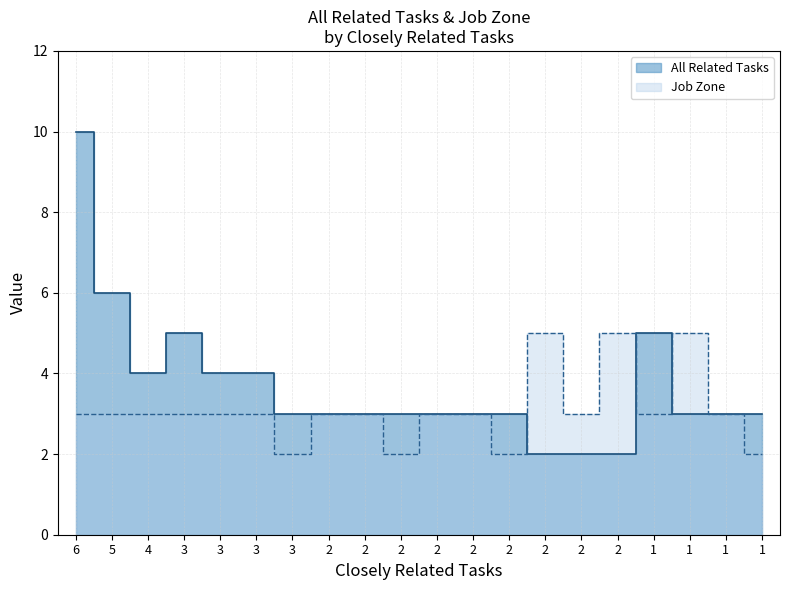

The value of Job Zone at 6 is 4. True or false?

False